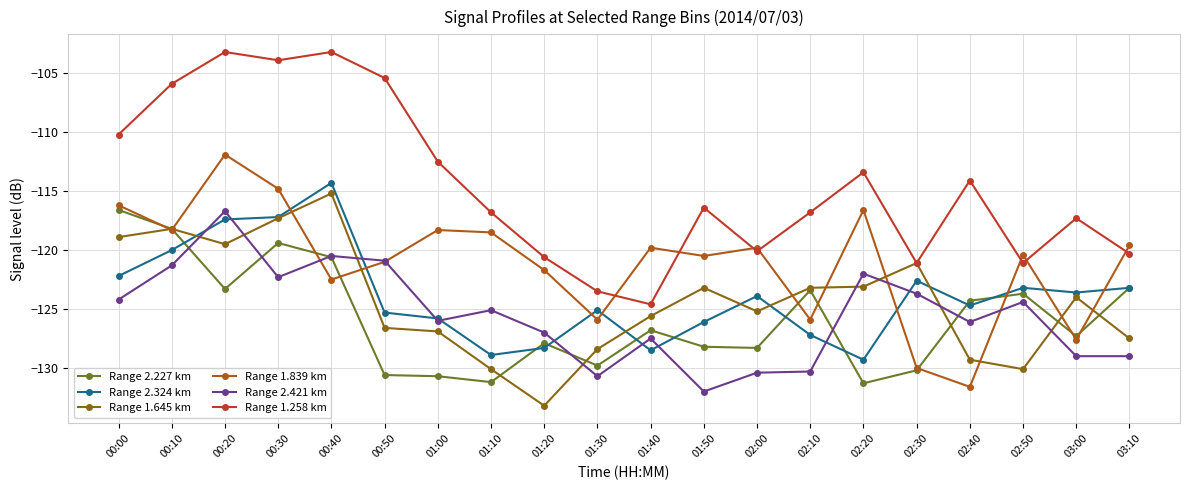

At which category is the sum across all series the highest?

00:20